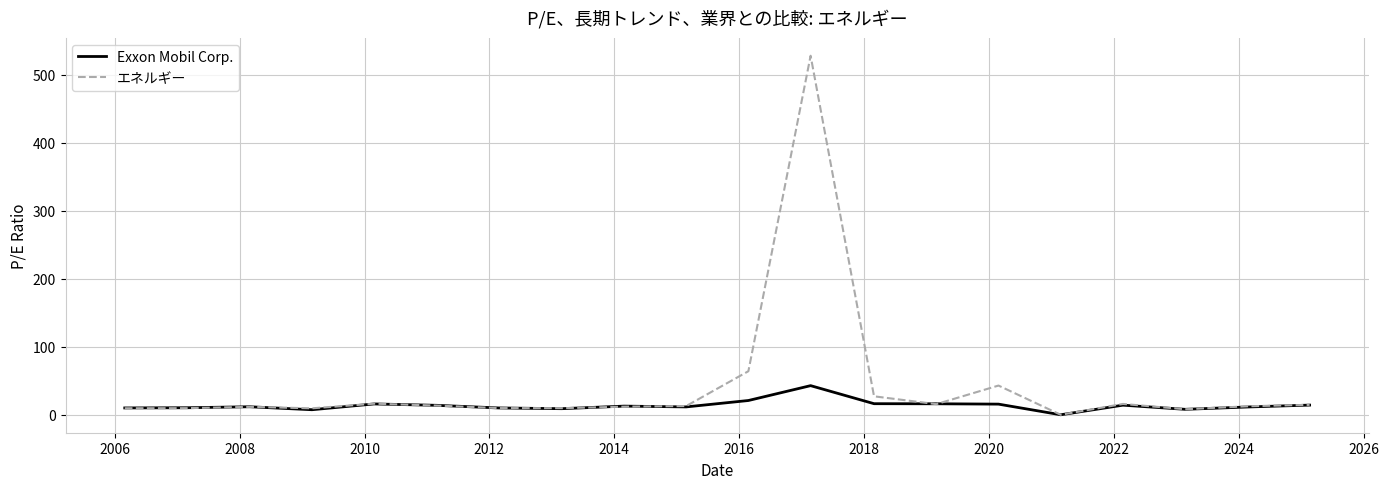

How many values in Exxon Mobil Corp. are above zero?

19